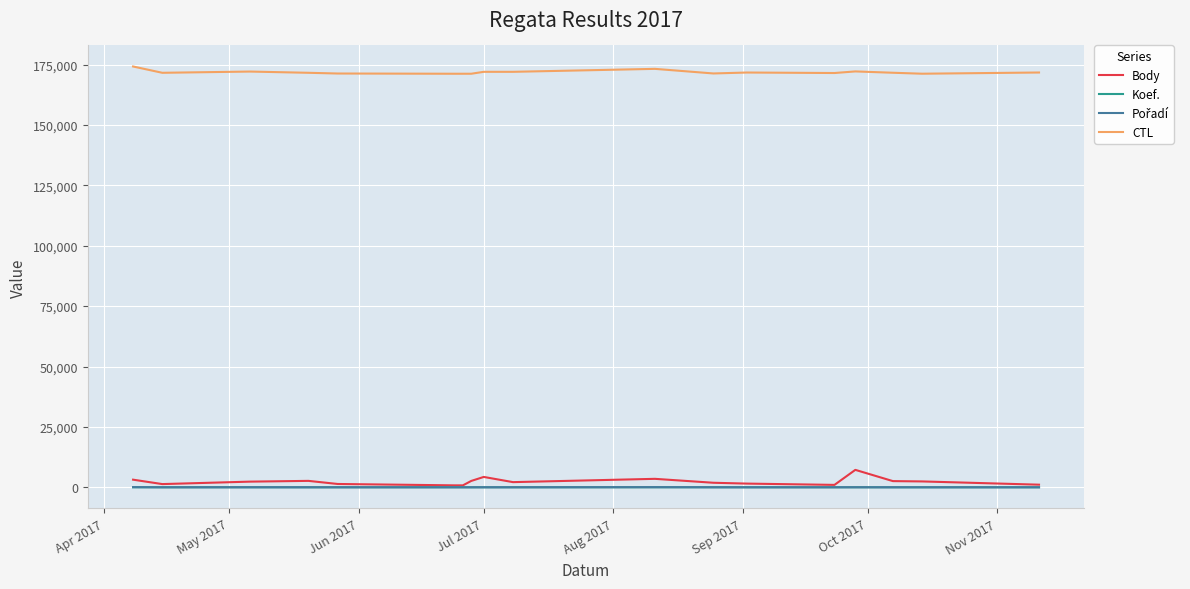

True or false: Koef. and CTL cross at least once.

False